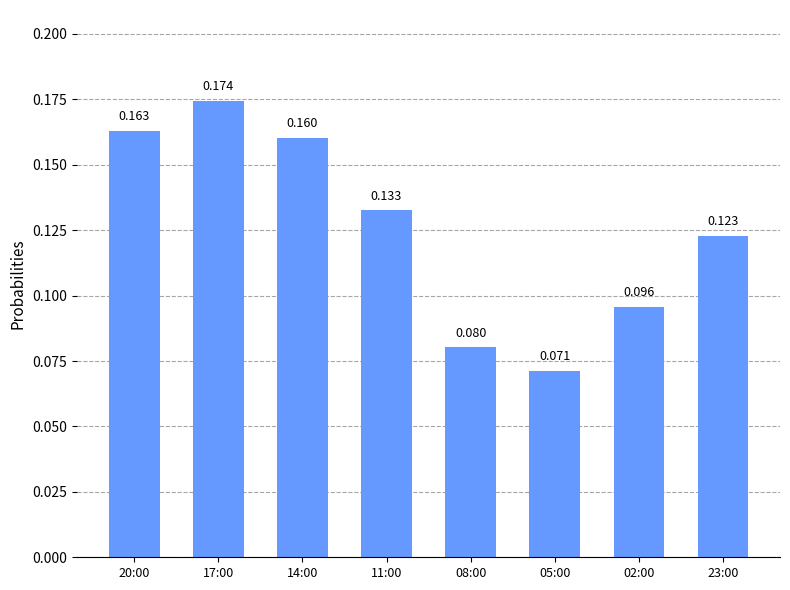

How many bars are there in total?

8